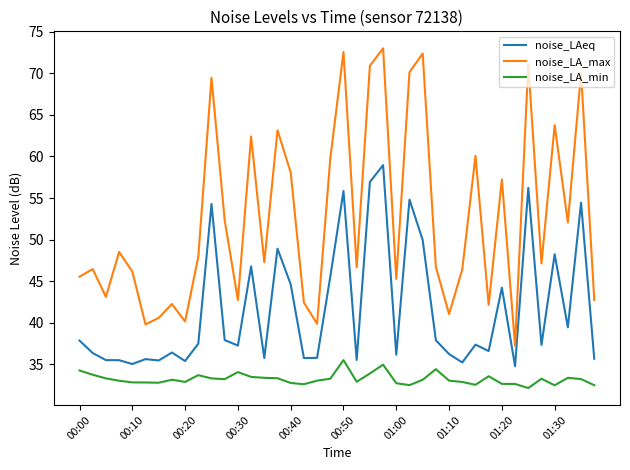

What is the lowest value of the noise_LA_max series?

37.2